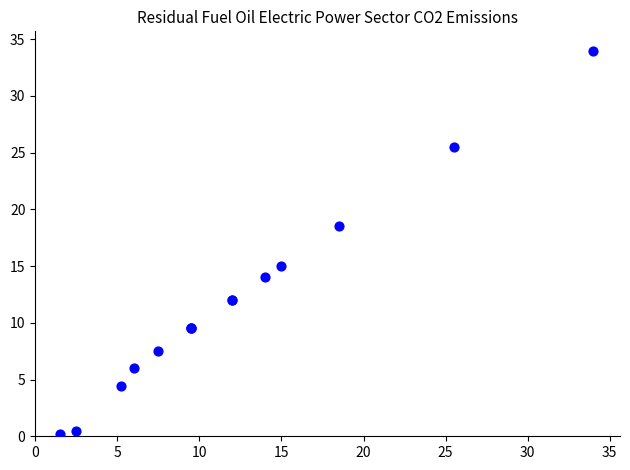

What Y value in the scatter plot is closest to 17?

18.5